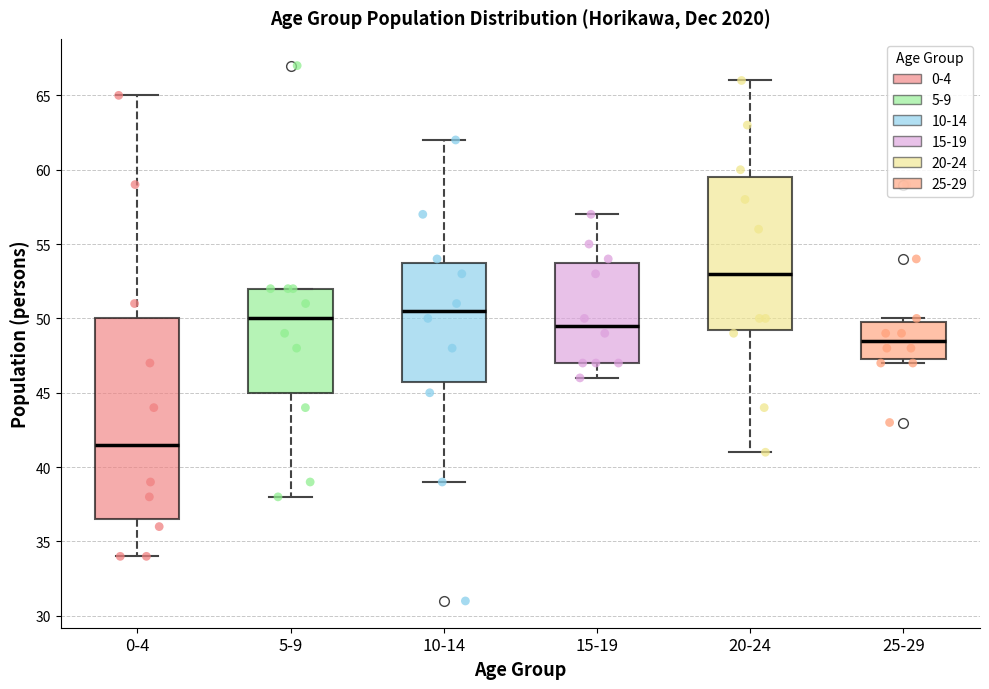

Which box's median line is the highest?

20-24